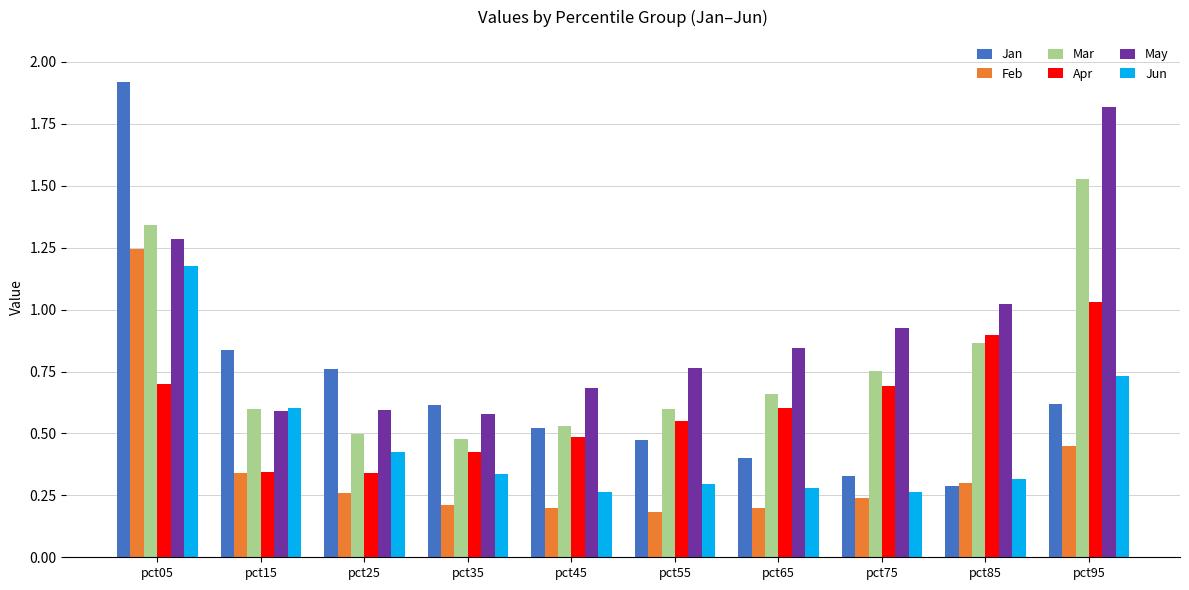

Which series has the largest range (max minus min)?

Jan